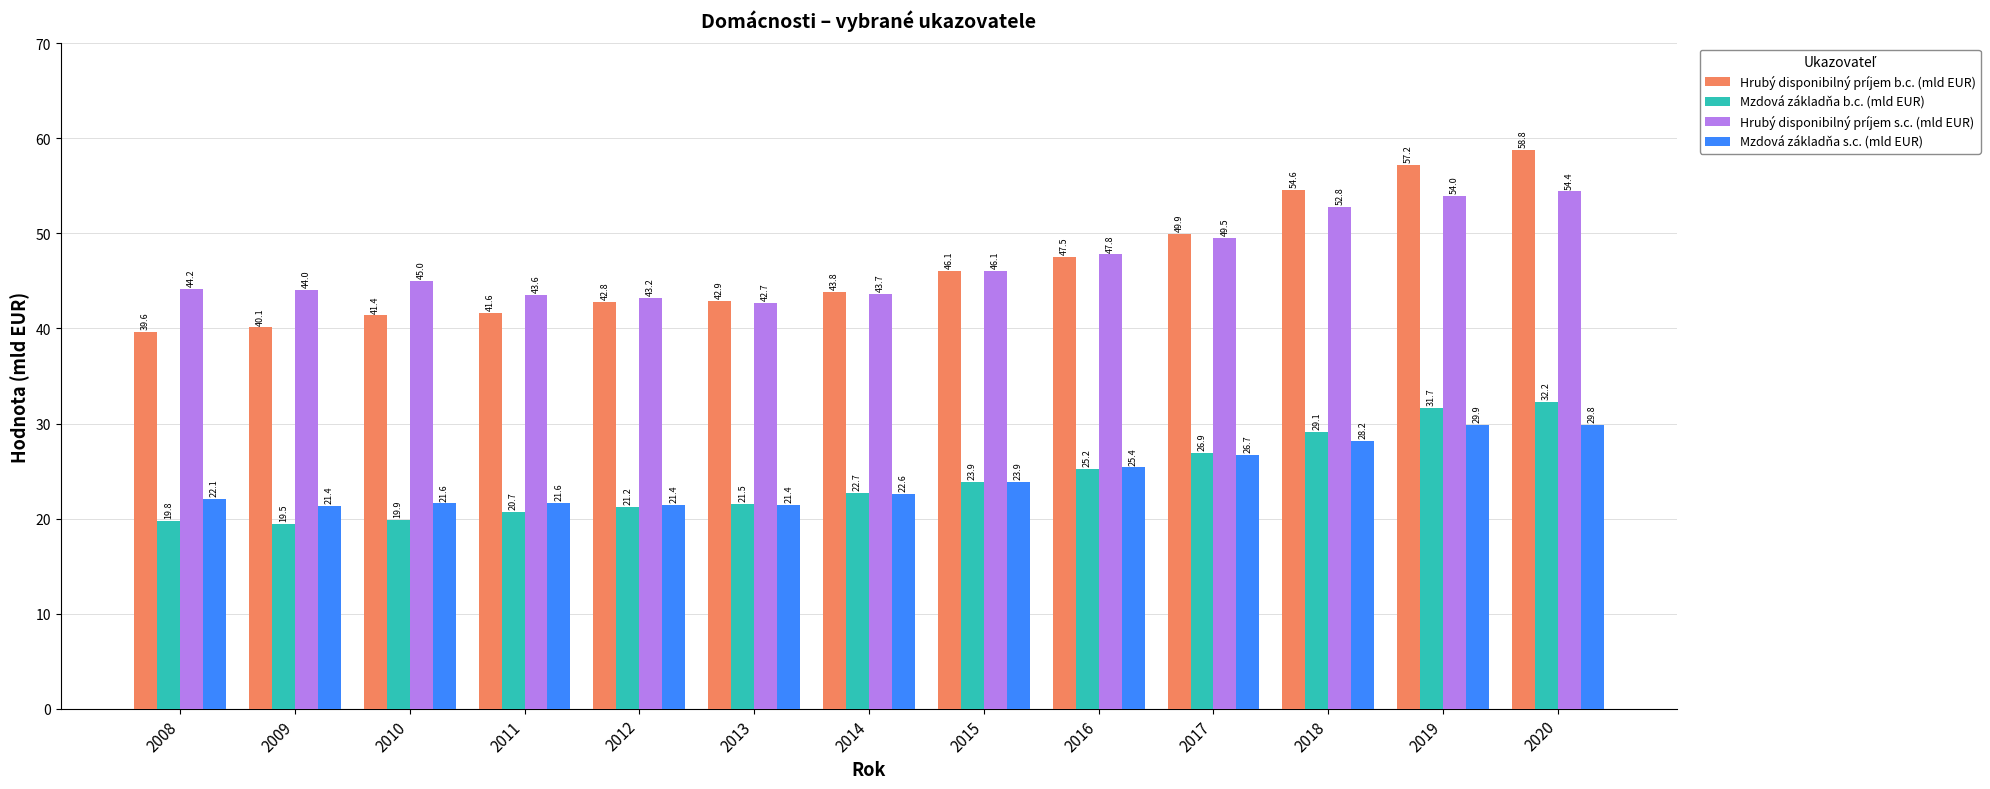

What are all the series names shown in the legend?

Hrubý disponibilný príjem b.c. (mld EUR), Mzdová základňa b.c. (mld EUR), Hrubý disponibilný príjem s.c. (mld EUR), Mzdová základňa s.c. (mld EUR)